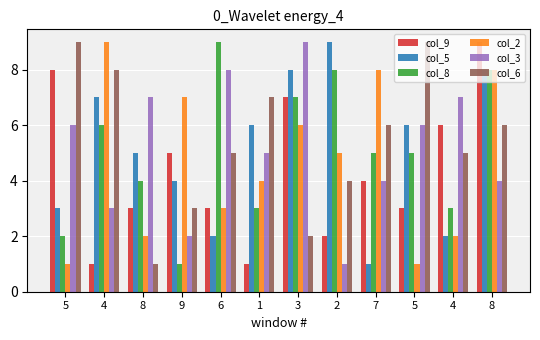

How many data points does each series have?

12